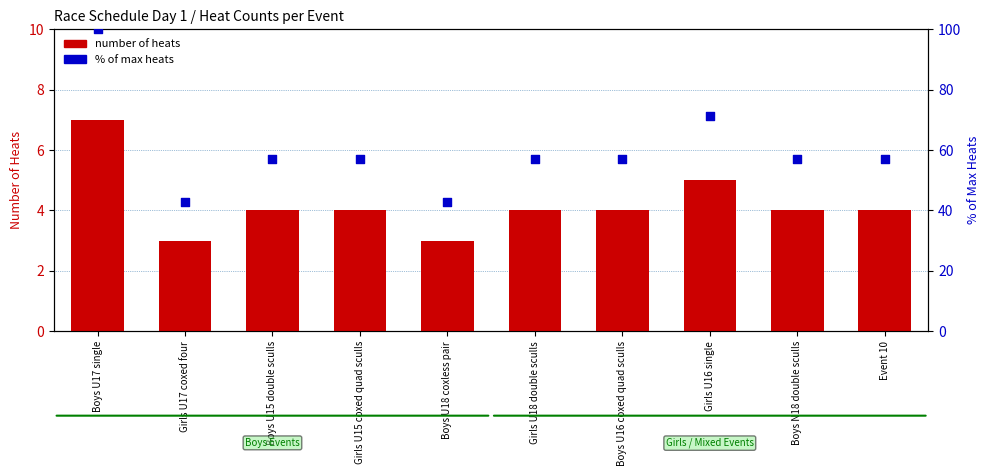

Which series reaches the minimum Y coordinate?

number of heats